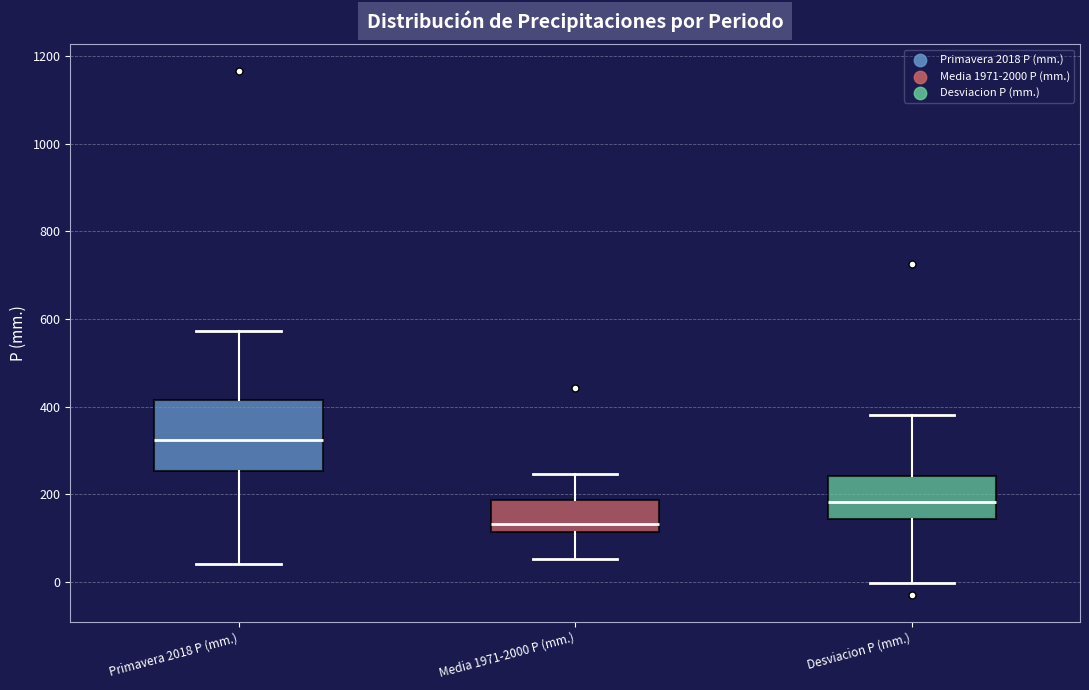

Reading left to right, read every box against the y-axis: the position of its median line, the range the box covers, and the ends of its whiskers. The values are not printed on the chart, so give them approximately, as read against the axis.

Primavera 2018 P (mm.): median 320, box 260 to 420, whiskers 40 to 580
Media 1971-2000 P (mm.): median 140, box 120 to 180, whiskers 60 to 240
Desviacion P (mm.): median 180, box 140 to 240, whiskers 0 to 380